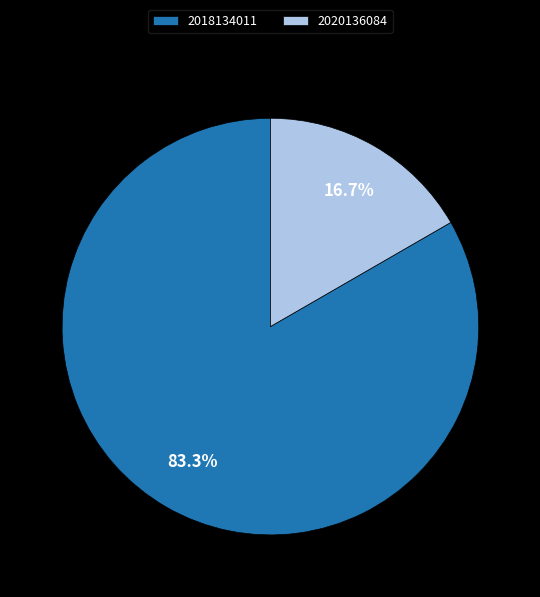

To the nearest percent, what is the difference between the 2020136084 and 2018134011 slice percentages?

67%